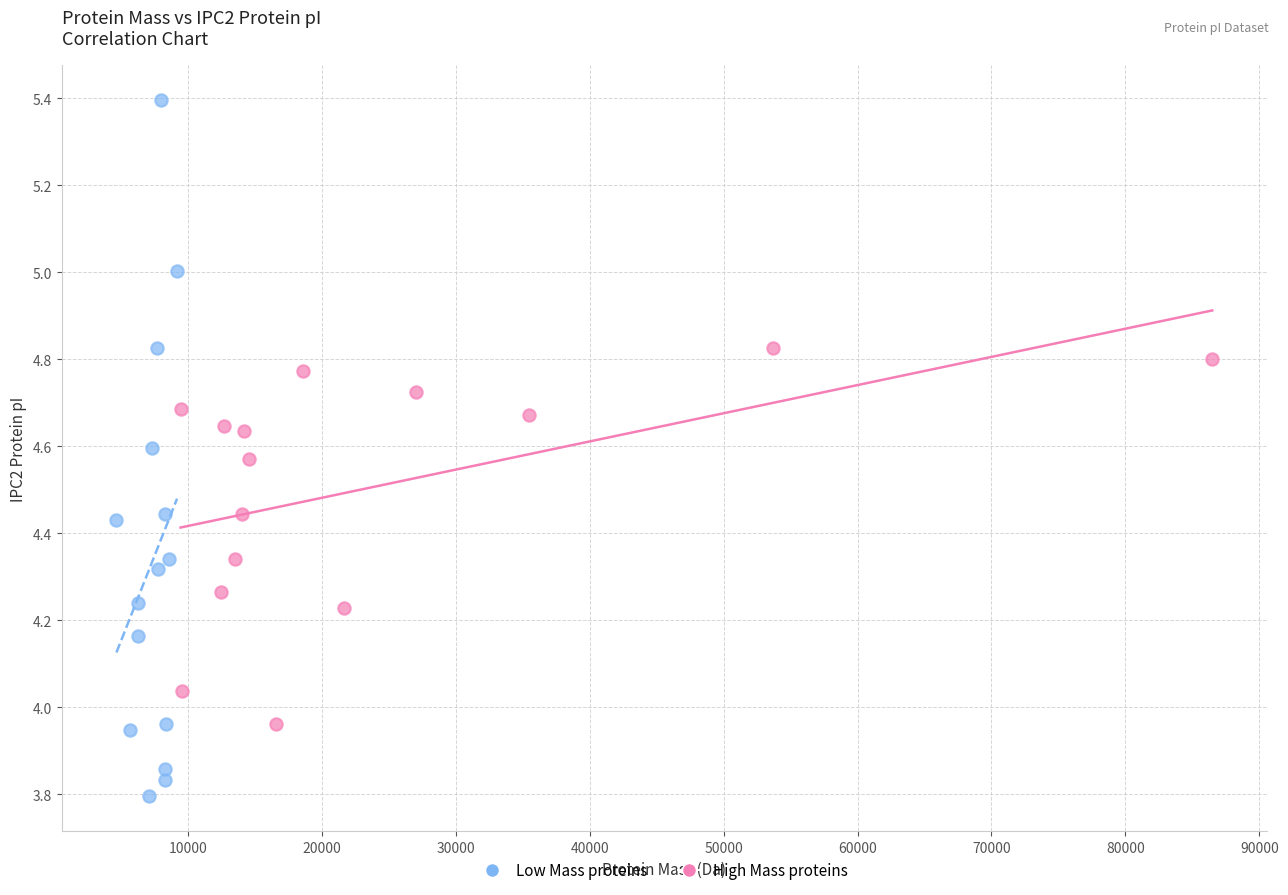

Which series contains the lowest Y value?

Low Mass proteins